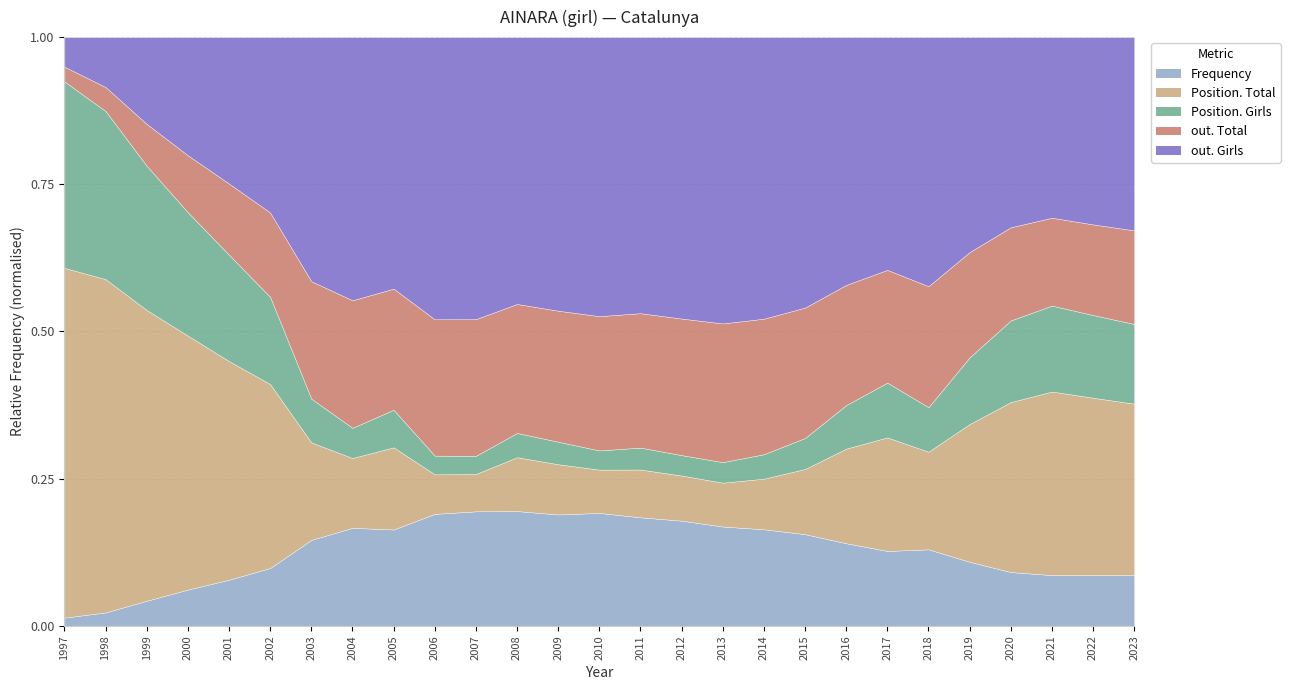

Read the out. Girls value at 2009, to the nearest 100.

500